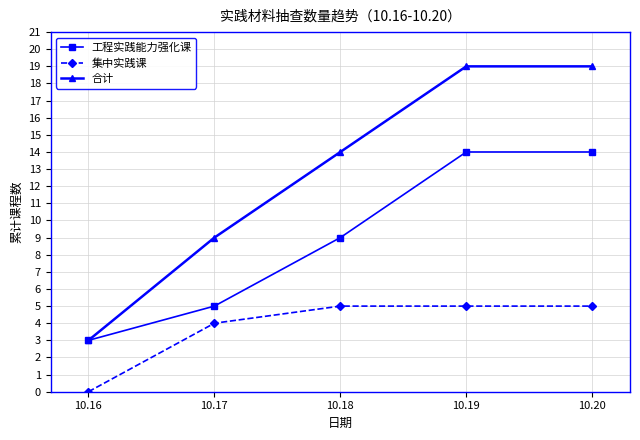

What is the value of the 合计 point at the 4th from the left?

19